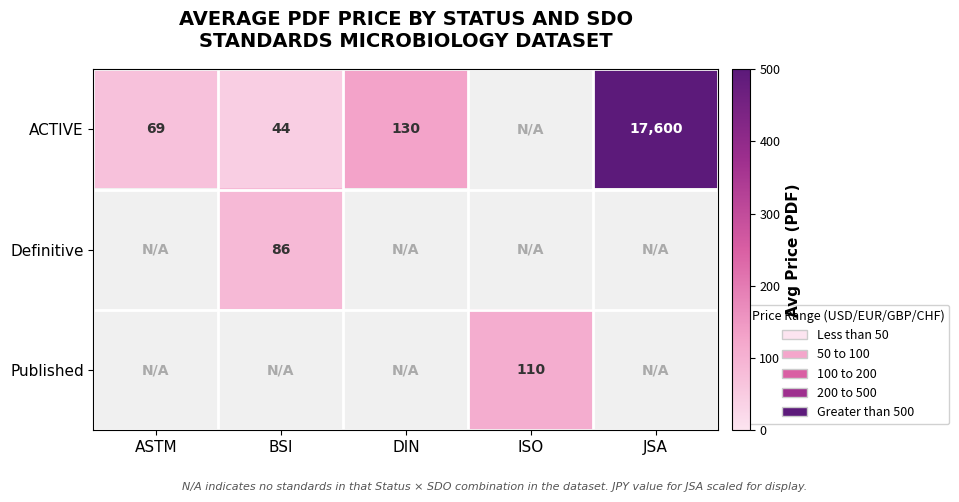

What is the difference between the ACTIVE values at JSA and DIN?

17470